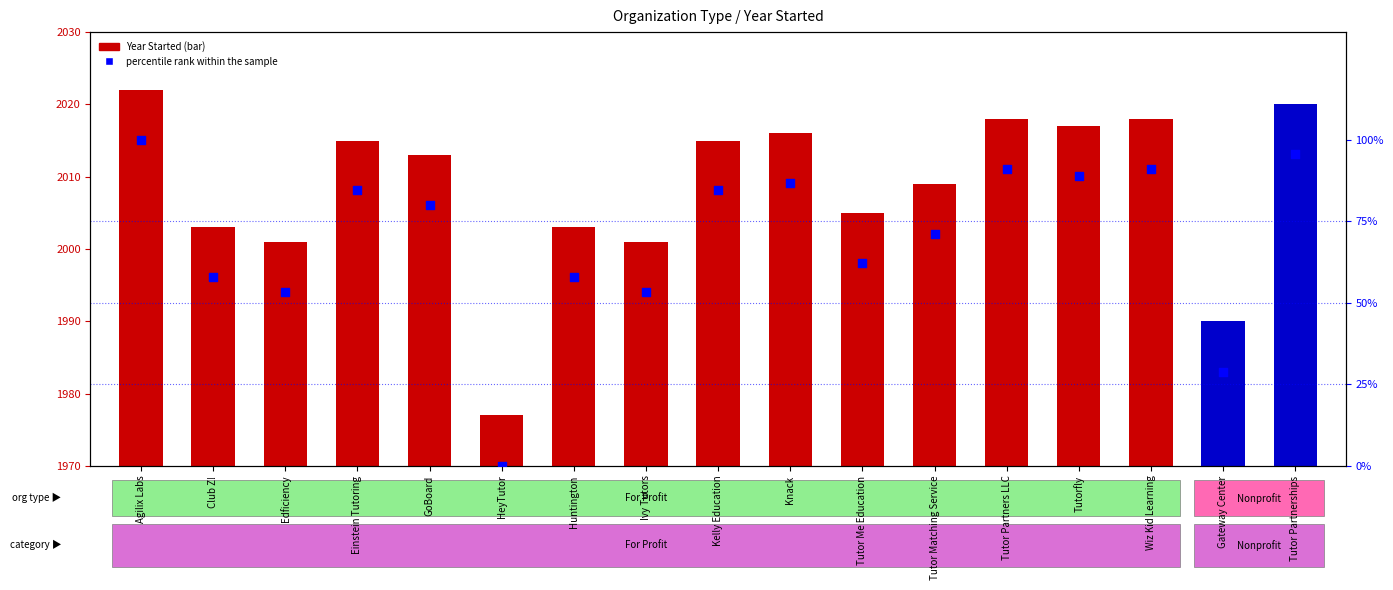

Which has a higher value, Gateway Center or Kelly Education?

Kelly Education